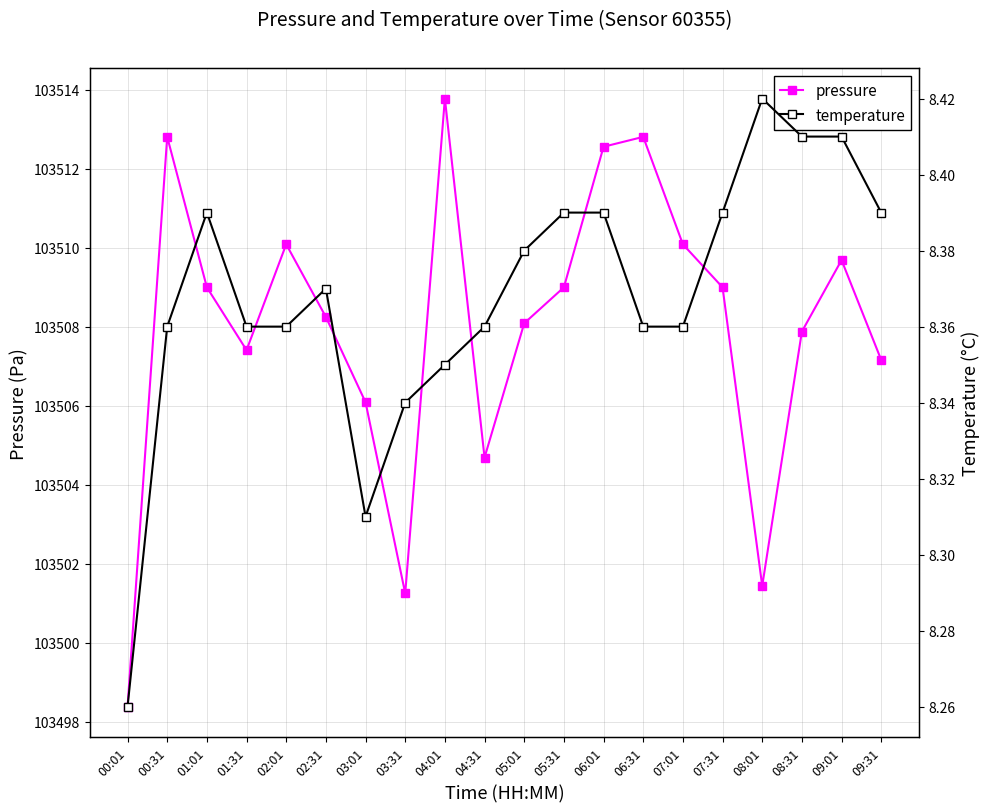

Reading left to right, transcribe all the data shown in this chart.

pressure: 103498.4	103512.8	103509.0	103507.4	103510.1	103508.2	103506.1	103501.2	103513.8	103504.7	103508.1	103509.0	103512.6	103512.8	103510.1	103509.0	103501.4	103507.9	103509.7	103507.2
temperature: 8.3	8.4	8.4	8.4	8.4	8.4	8.3	8.3	8.3	8.4	8.4	8.4	8.4	8.4	8.4	8.4	8.4	8.4	8.4	8.4